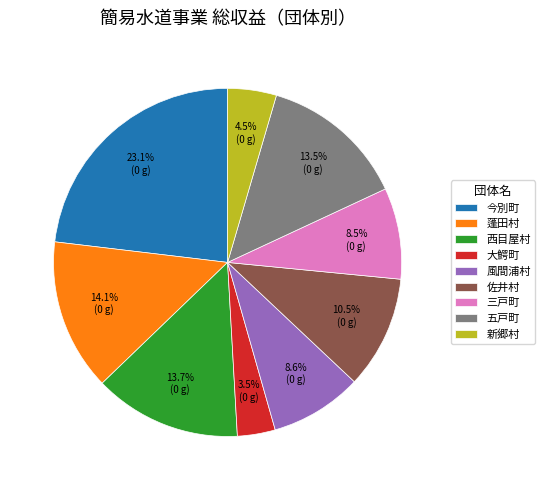

Which has a higher value, 西目屋村 or 風間浦村?

西目屋村